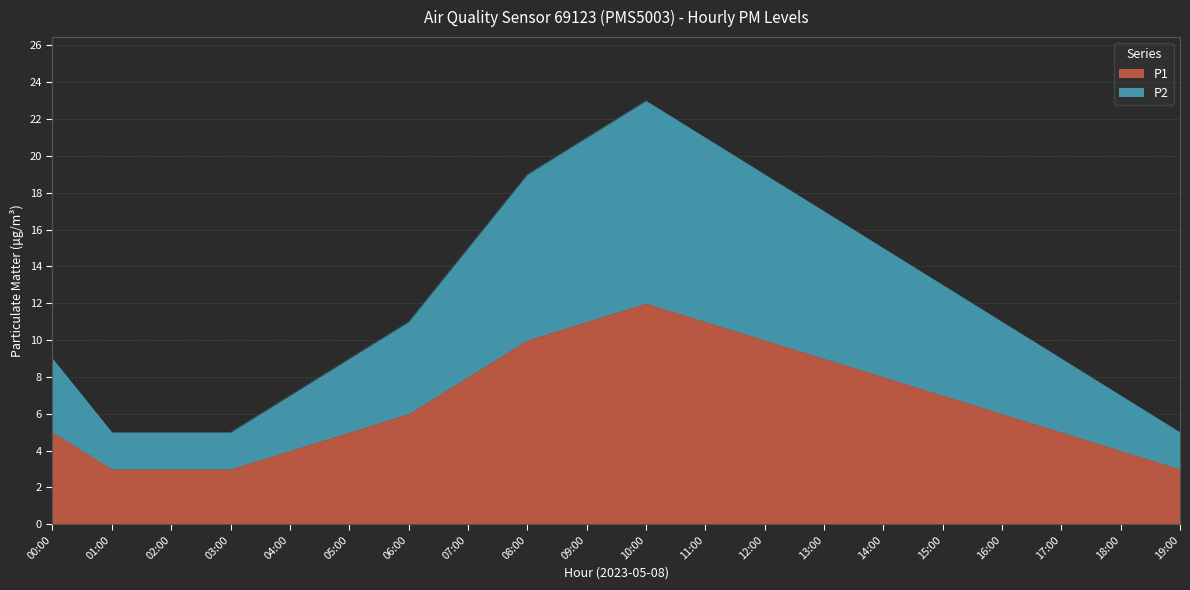

What is the label of the 17th point from the left?

16:00